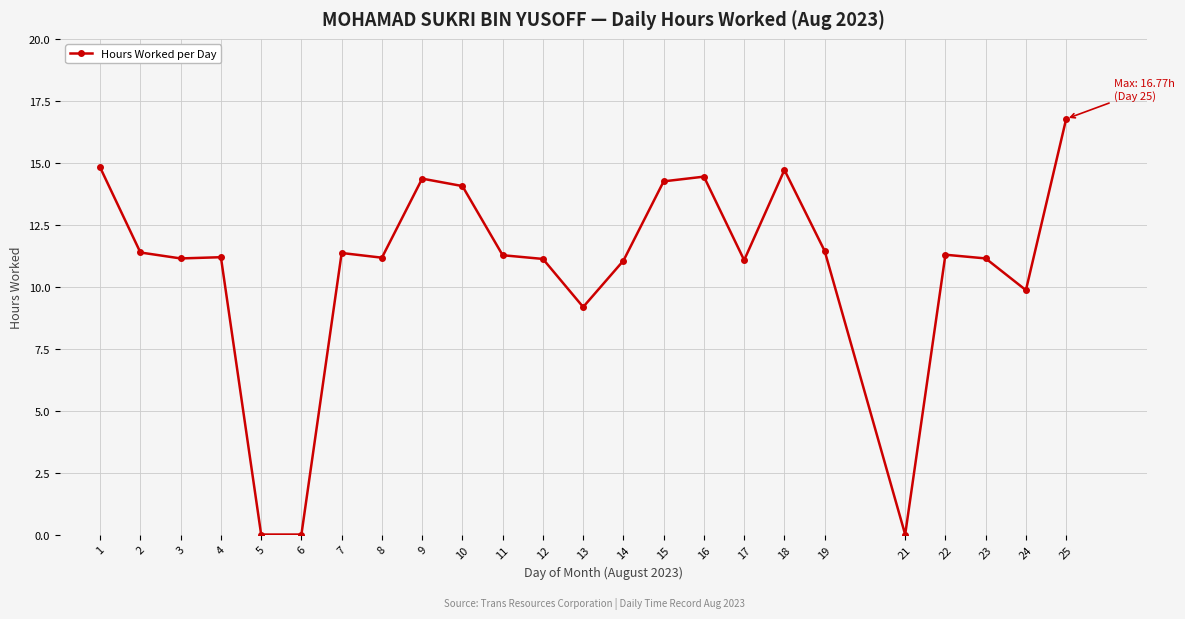

What is the sum of all values?

257.1